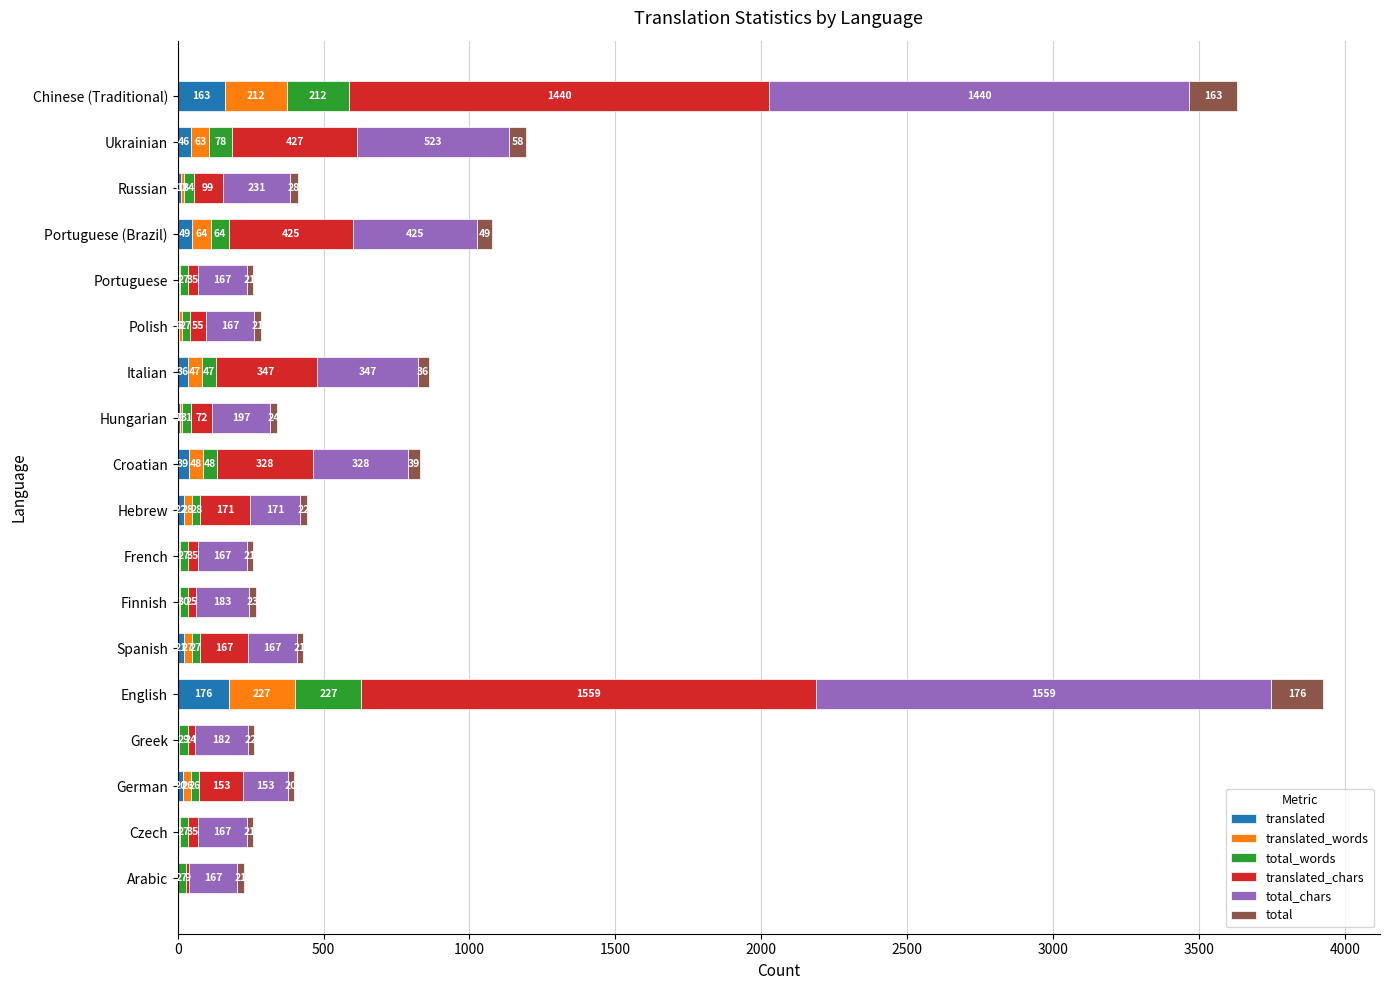

What is the total value across all series at Croatian?

830